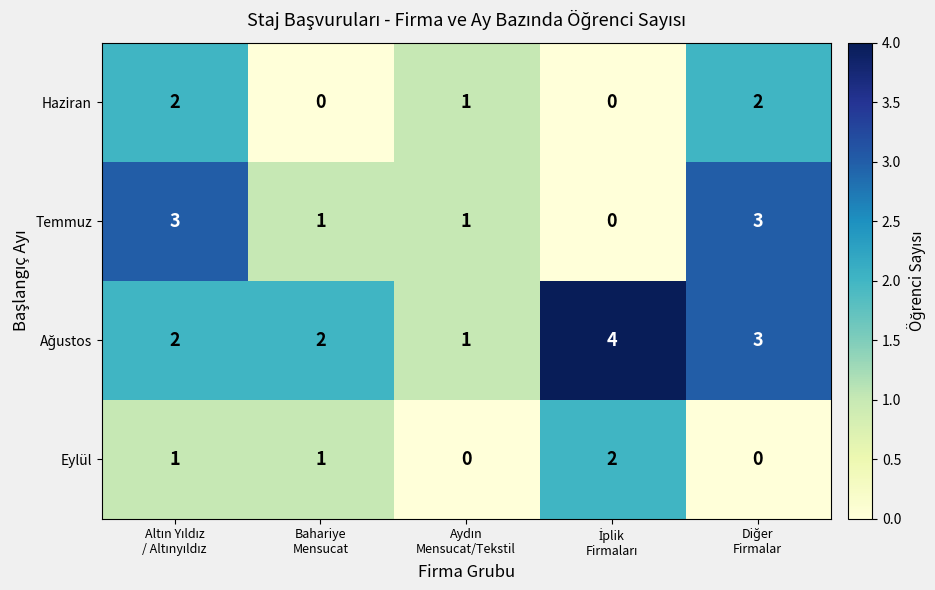

How many Haziran values are between 0 and 2?

5